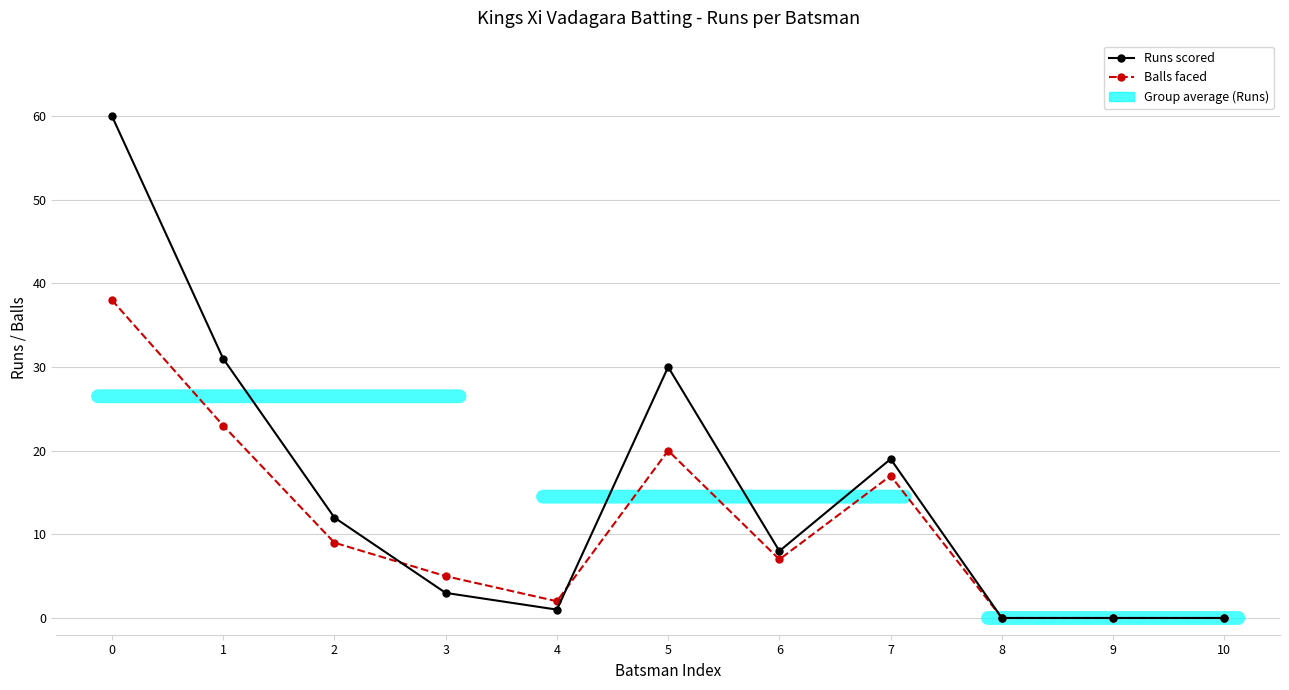

Between which two adjacent categories do Runs scored and Balls faced first intersect?

2 and 3